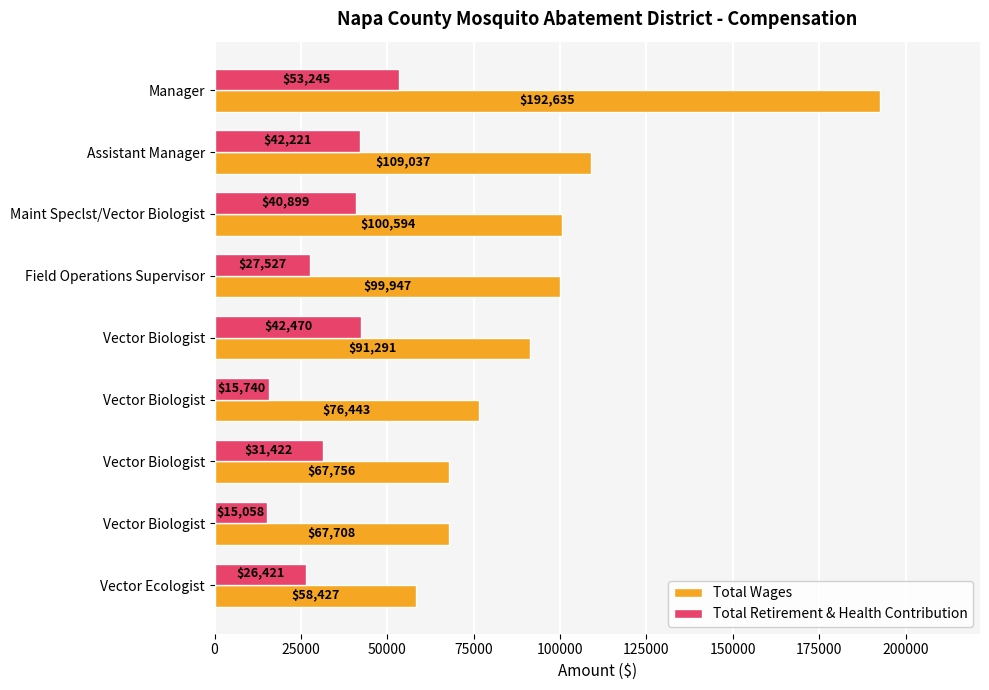

What is the minimum value shown in the chart?

15058